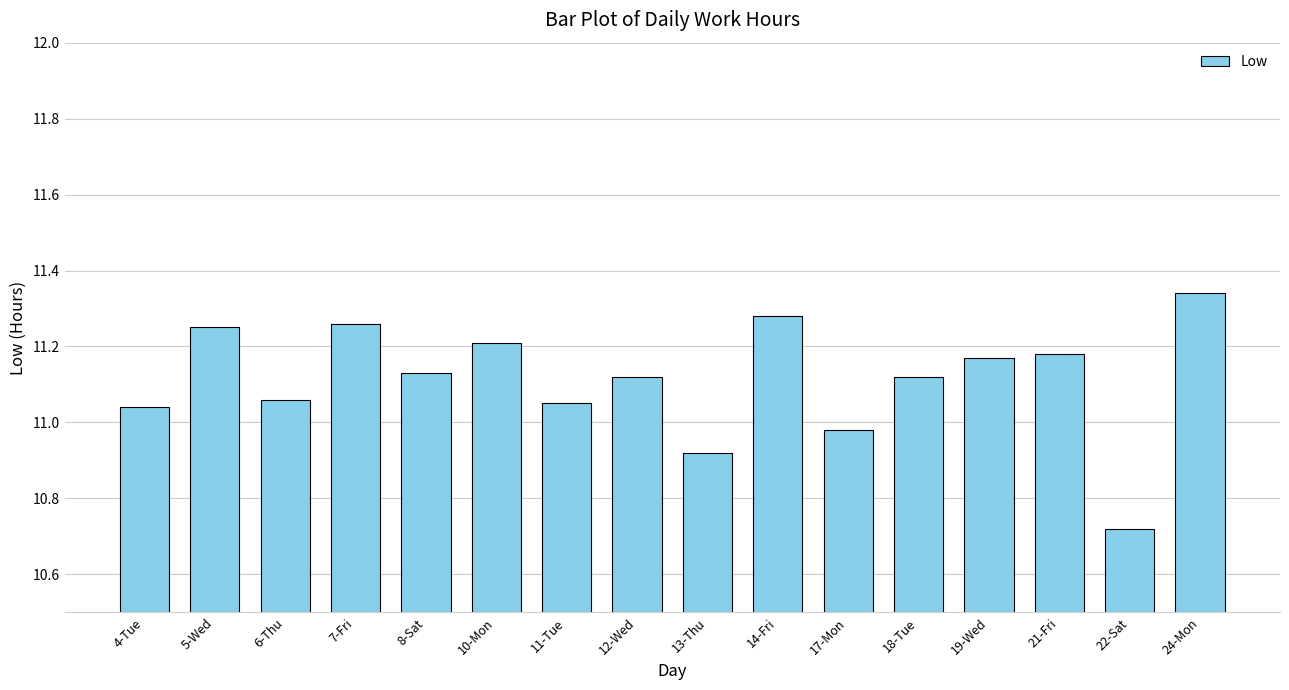

What is the difference between the second highest and second lowest values?

0.4